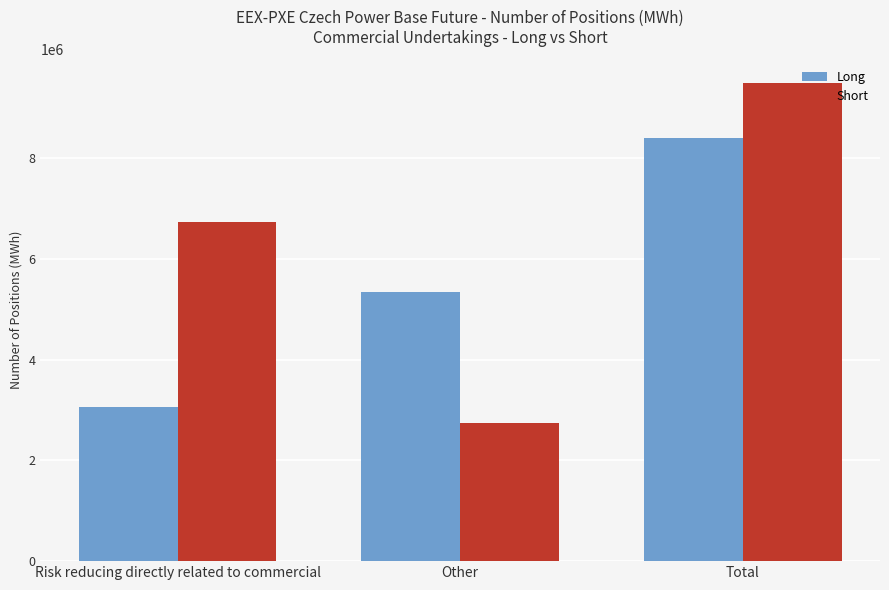

Between Risk reducing directly related to commercial and Other, which series saw the biggest shift?

Short